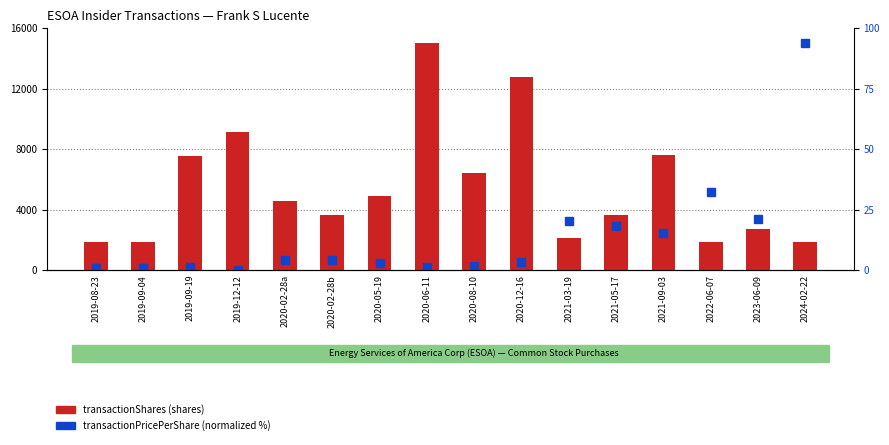

How many values in transactionPricePerShare are above zero?

15